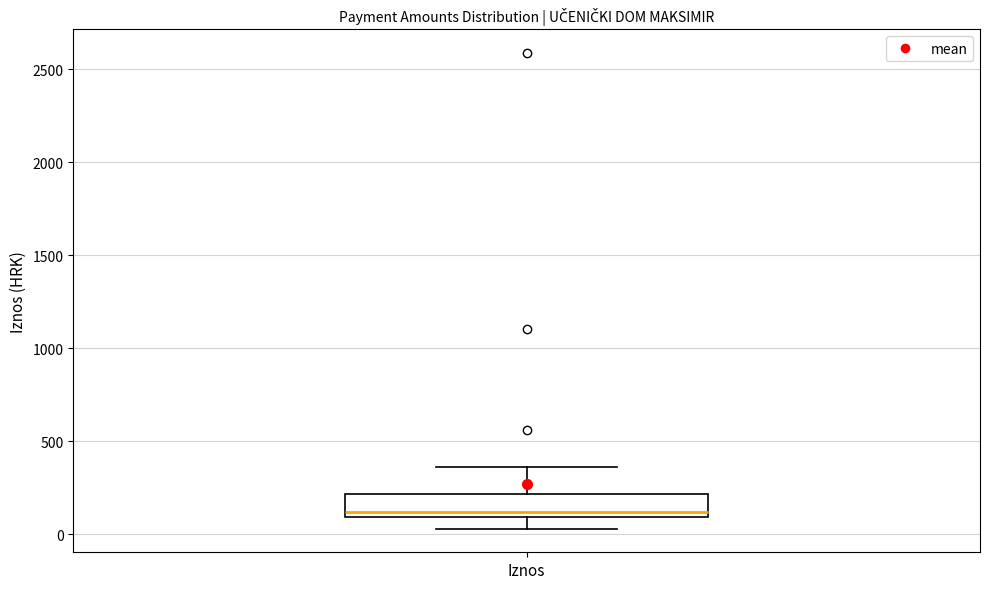

Where is the lower edge of the box for Iznos on the y-axis? The values are not printed on the chart, so give them approximately, as read against the axis.

100